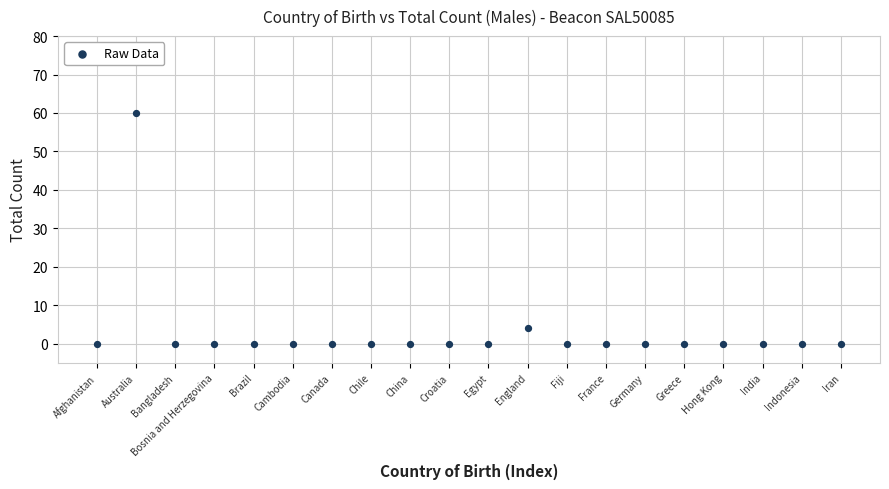

What Y value in the scatter plot is closest to 30?

4